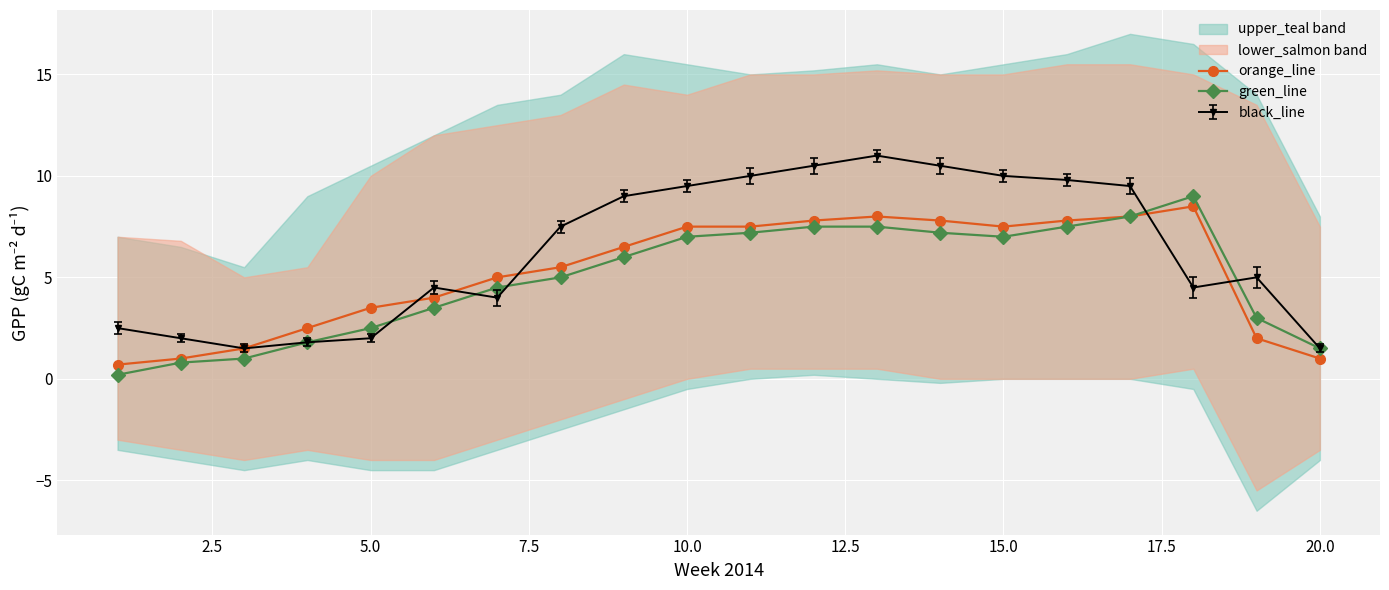

True or false: black_line has more than 0 interior local peaks.

True